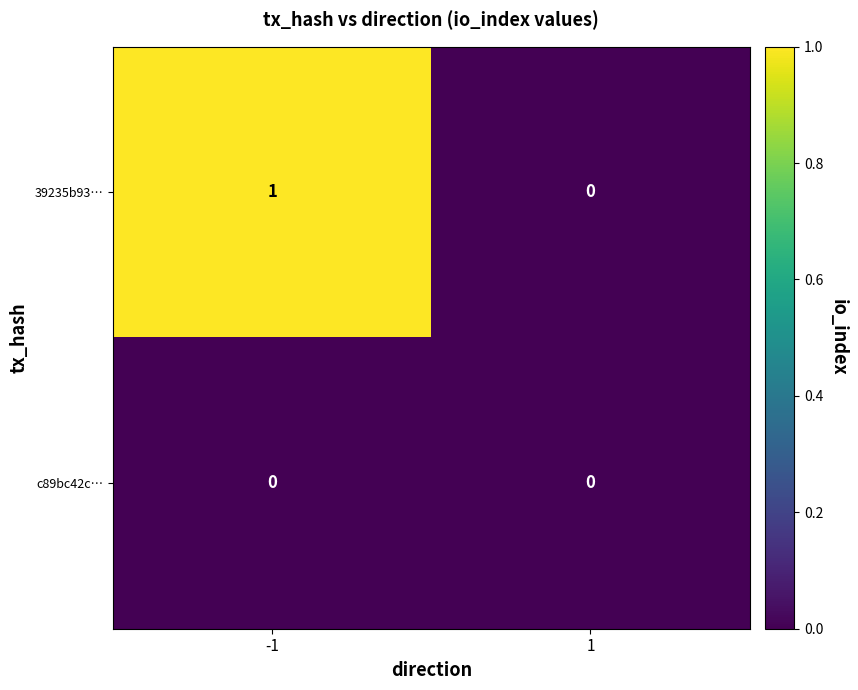

Count the number of categories in the chart.

2